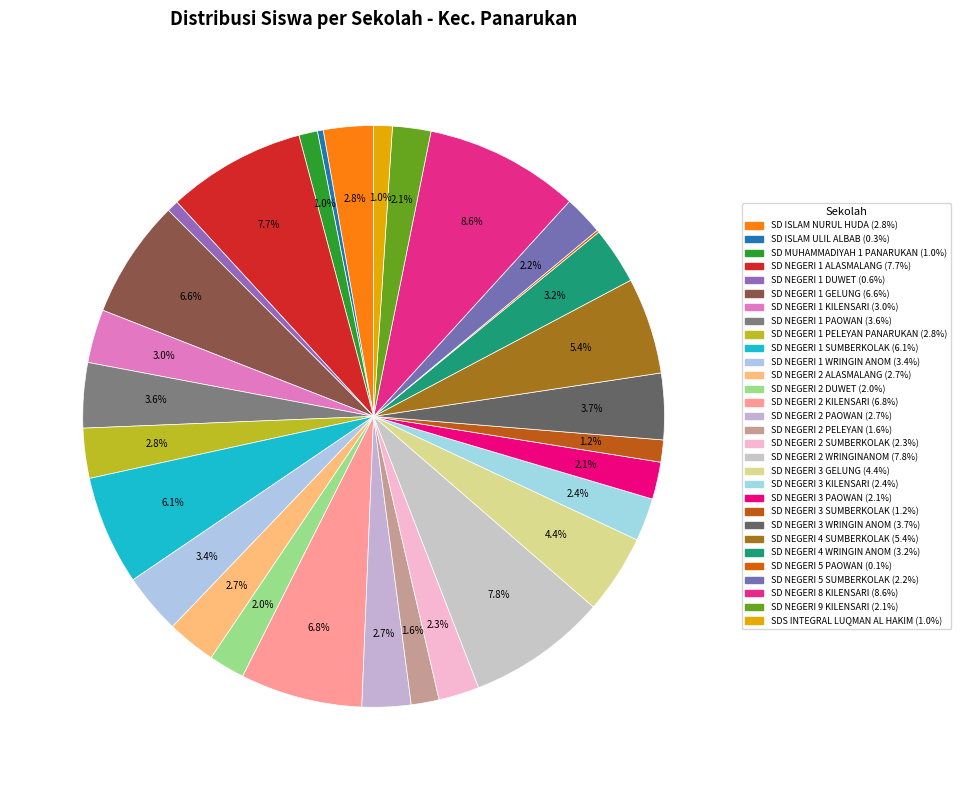

The SD NEGERI 8 KILENSARI slice represents 9% of the pie. True or false?

True